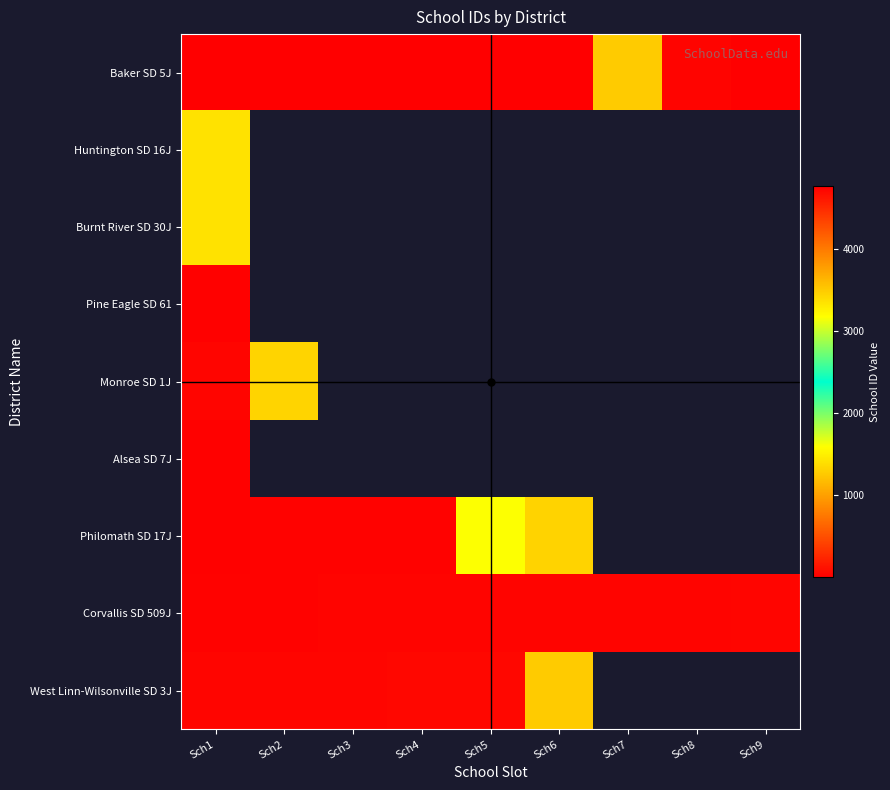

What is the greatest value displayed?

4759.0